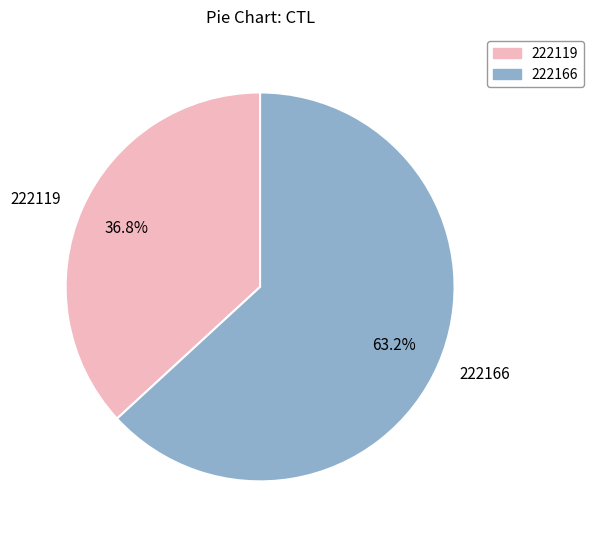

Is 222119 the majority of the pie?

No